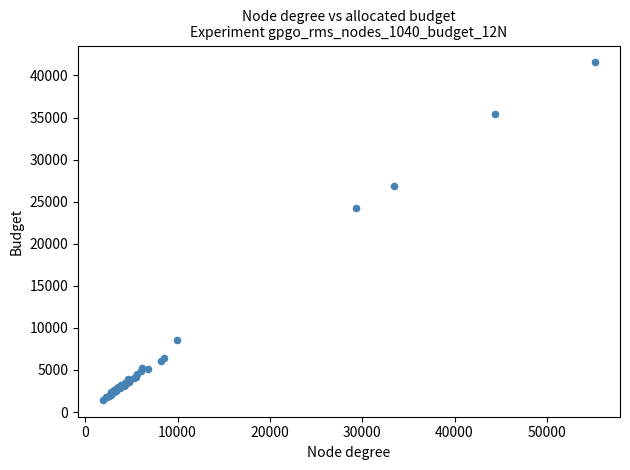

What Y value in the scatter plot is closest to 21502?

24274